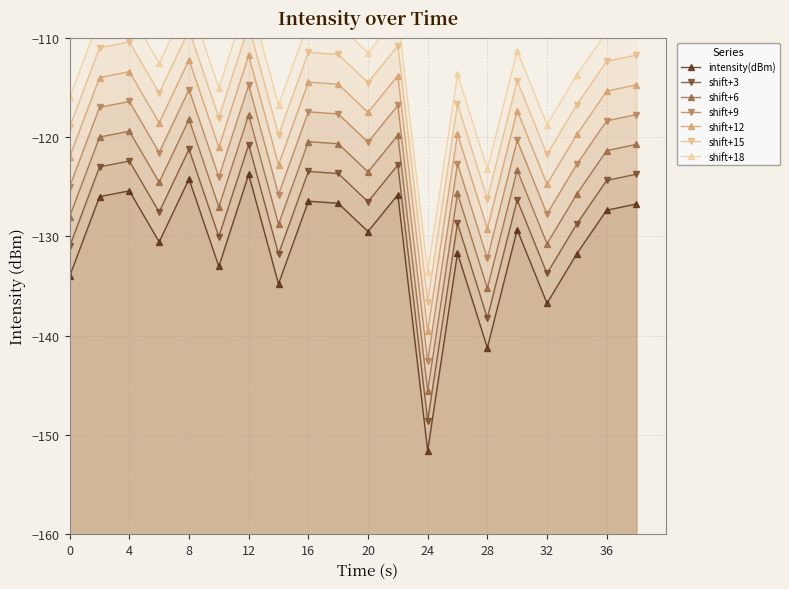

How many interior local valleys (lower than both neighbors) does the data have?

7